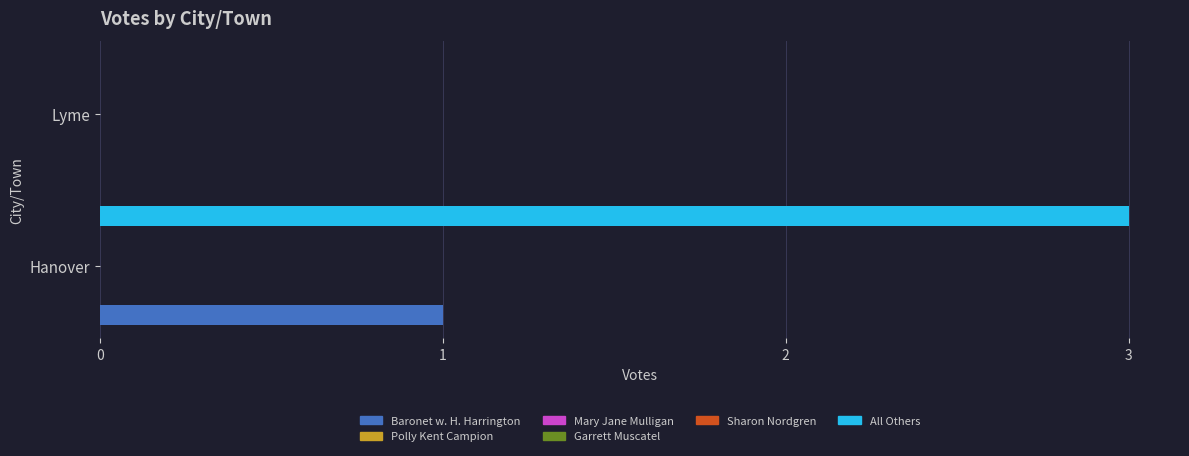

Is it true that Mary Jane Mulligan equals 0.0 at 0?

False